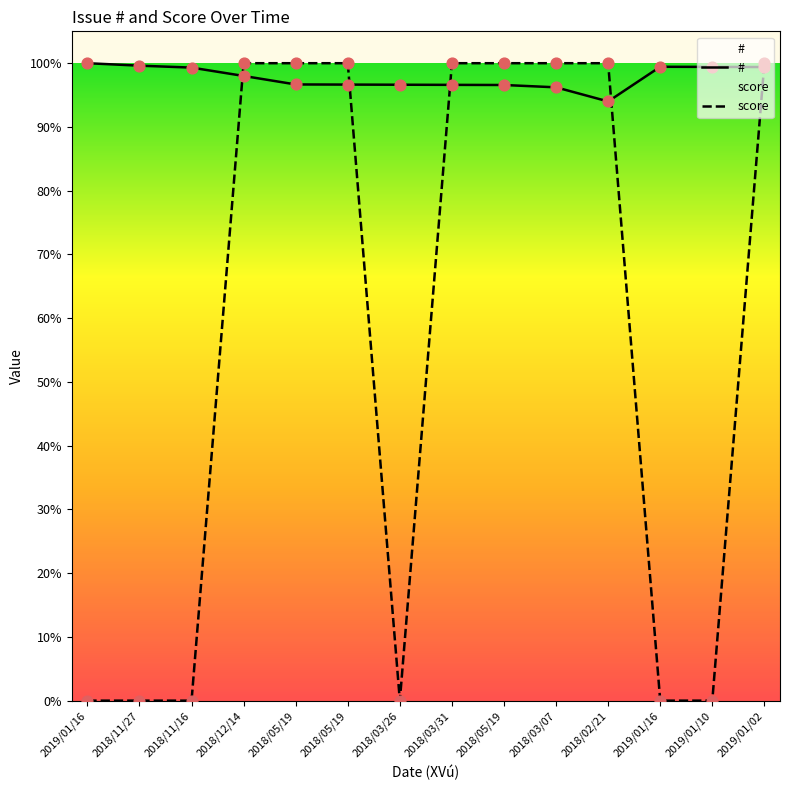

Which series contains the lowest Y value?

score